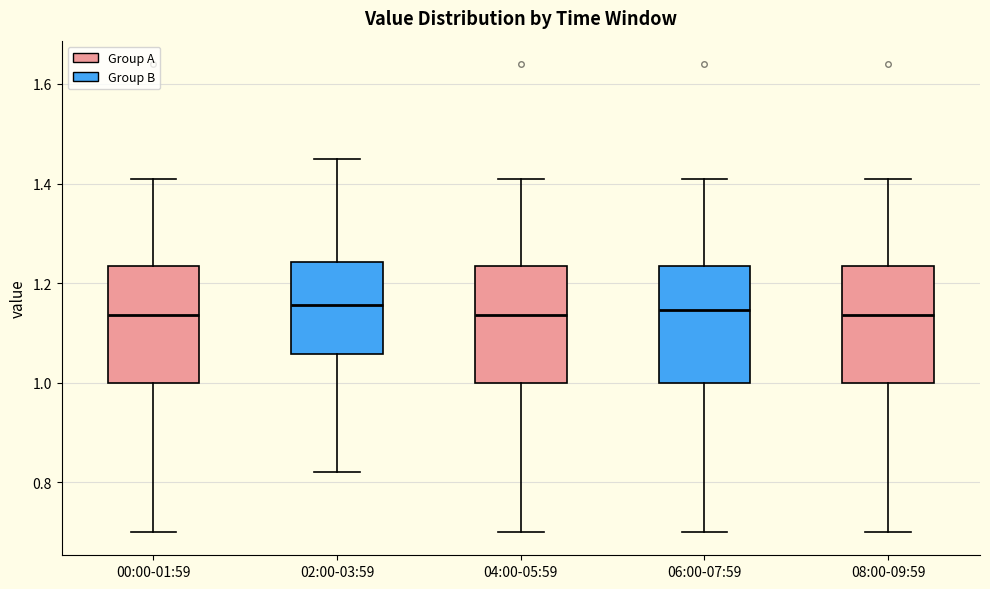

Where is the lower edge of the box for 04:00-05:59 on the y-axis? The values are not printed on the chart, so give them approximately, as read against the axis.

1.00